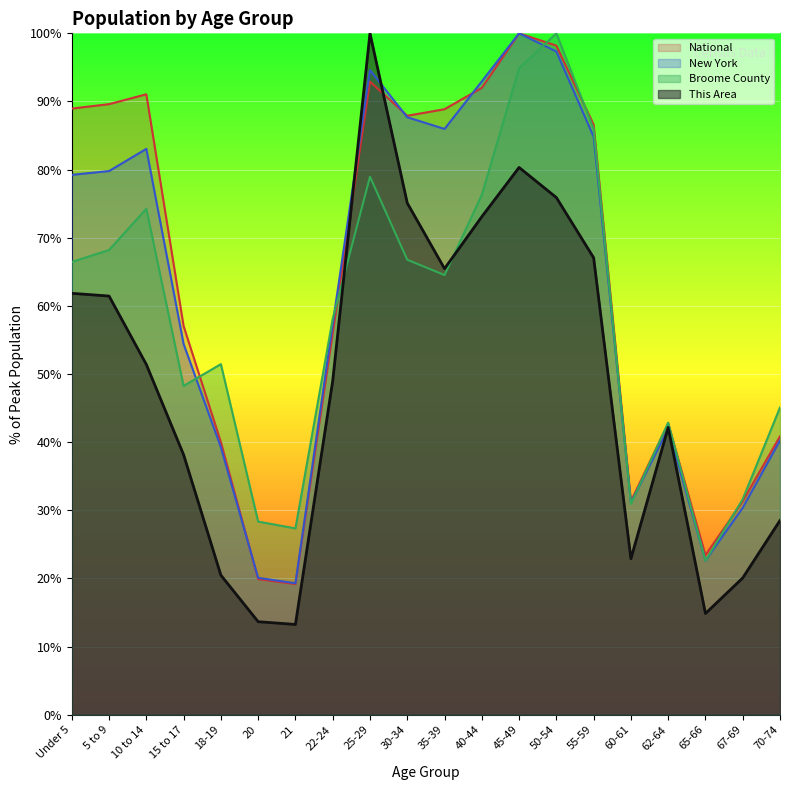

How many times do This Area and New York cross each other?

4